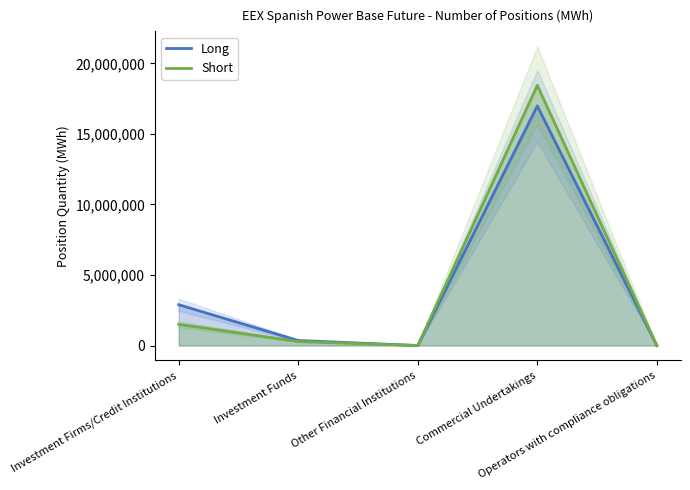

How many positive values does the Short series have?

3